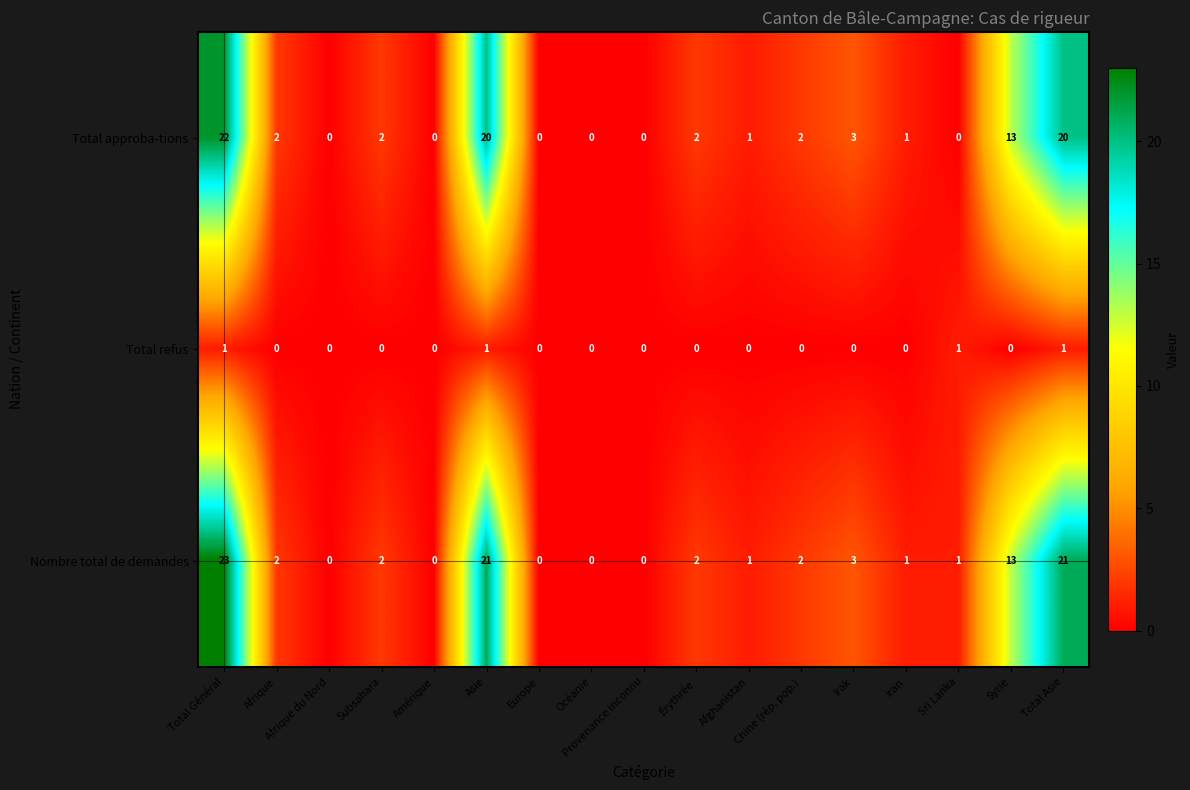

The Total refus series shows 1 at Afghanistan. True or false?

False